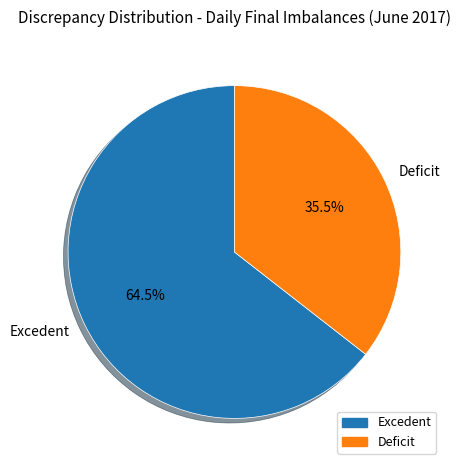

Count the number of slices in the pie.

2